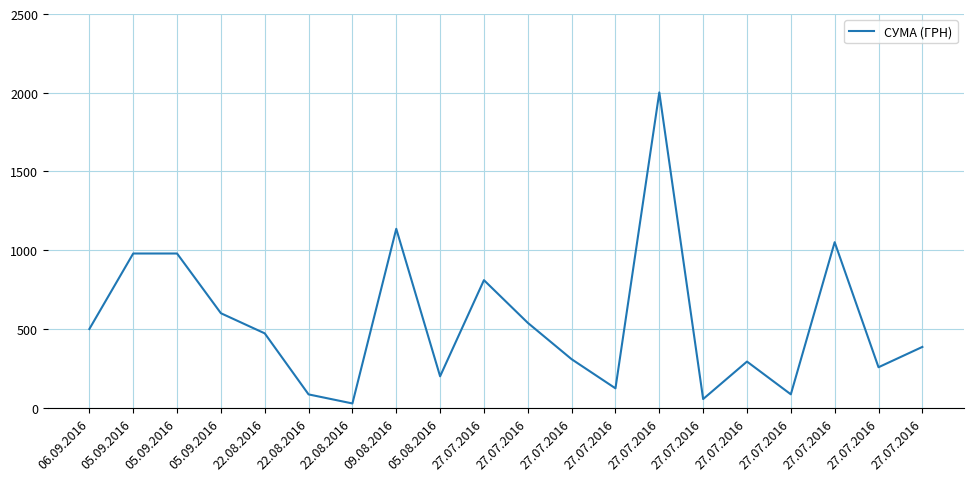

Is it true that the value at 27.07.2016 is 85.0?

True